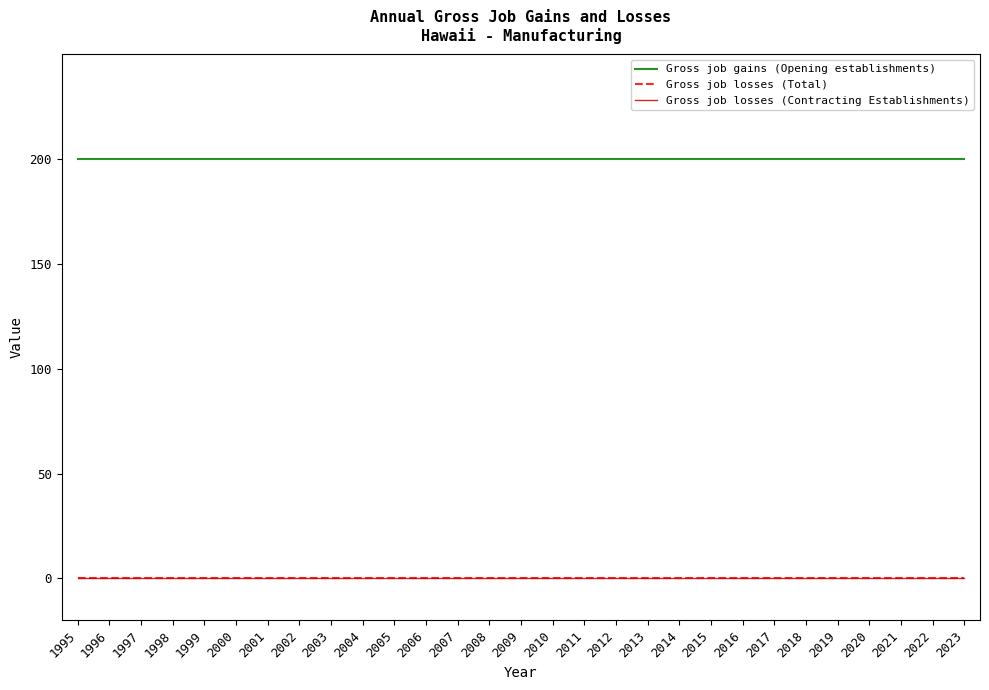

Does the chart have visible grid lines?

No